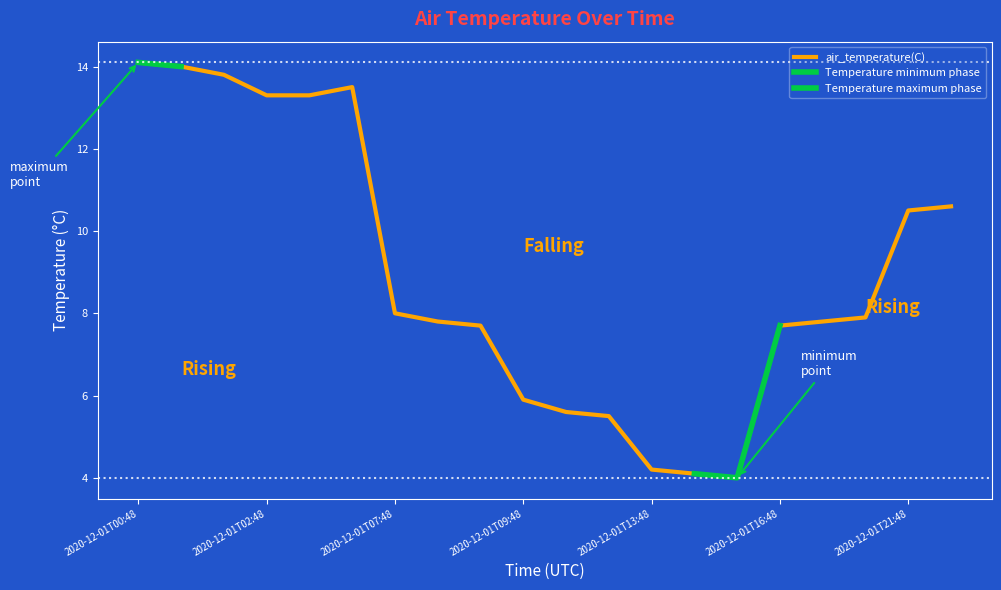

The value at 2020-12-01T09:48 is 5.9. True or false?

True